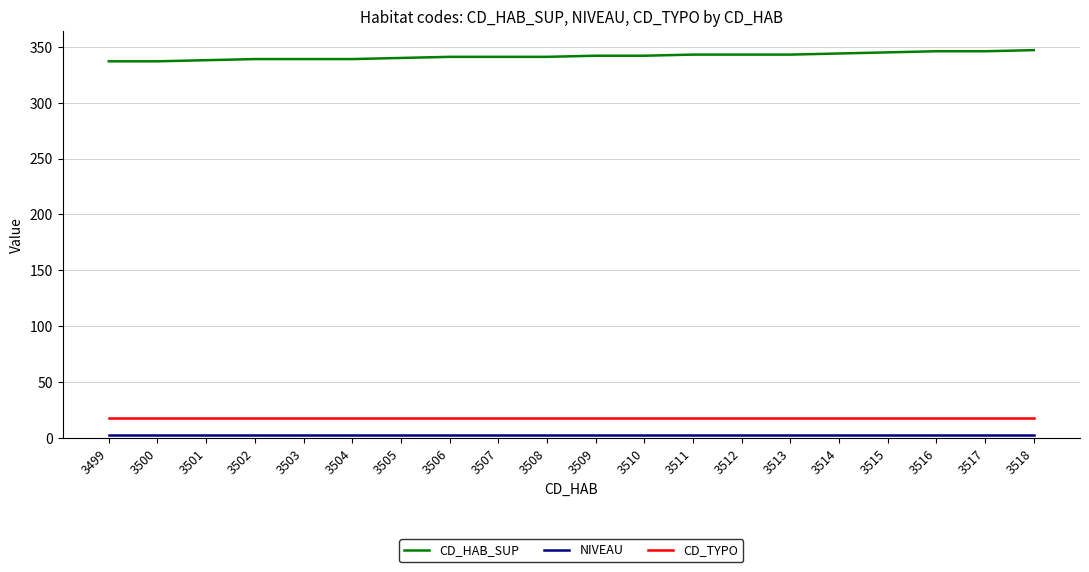

True or false: CD_TYPO and CD_HAB_SUP intersect in this chart.

False